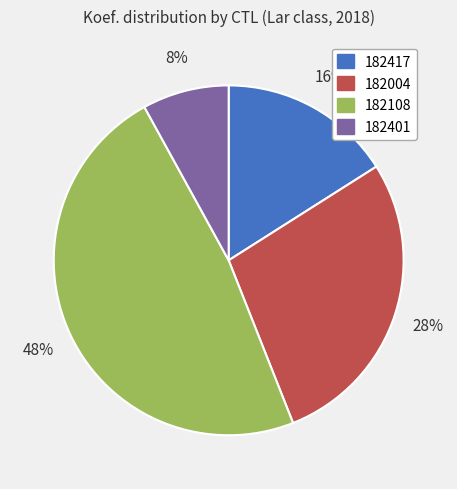

Combined, do 182401 and 182108 account for over 50%?

Yes